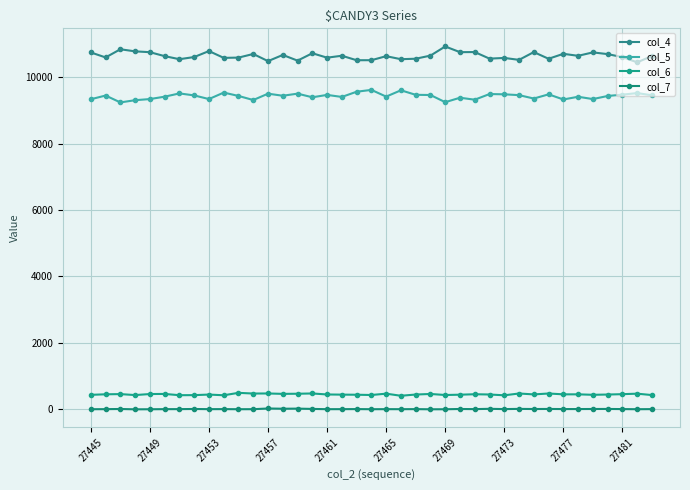

Which series has the largest total across all categories?

col_4